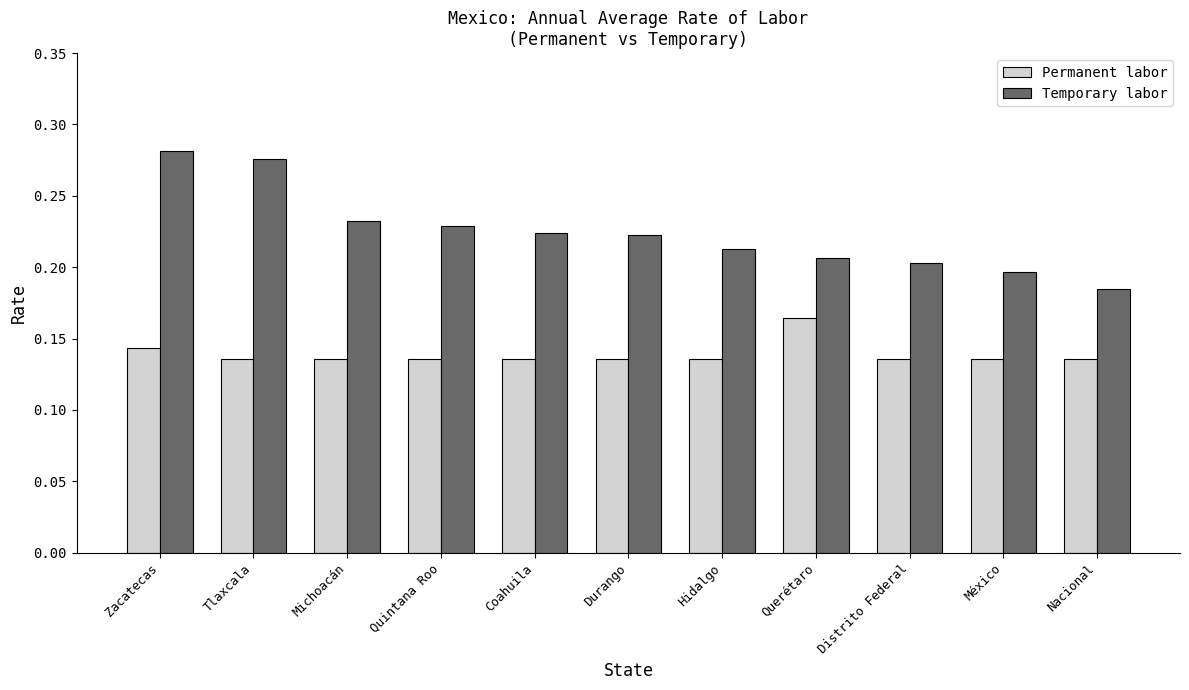

What is the label of the 10th bar from the right?

Tlaxcala